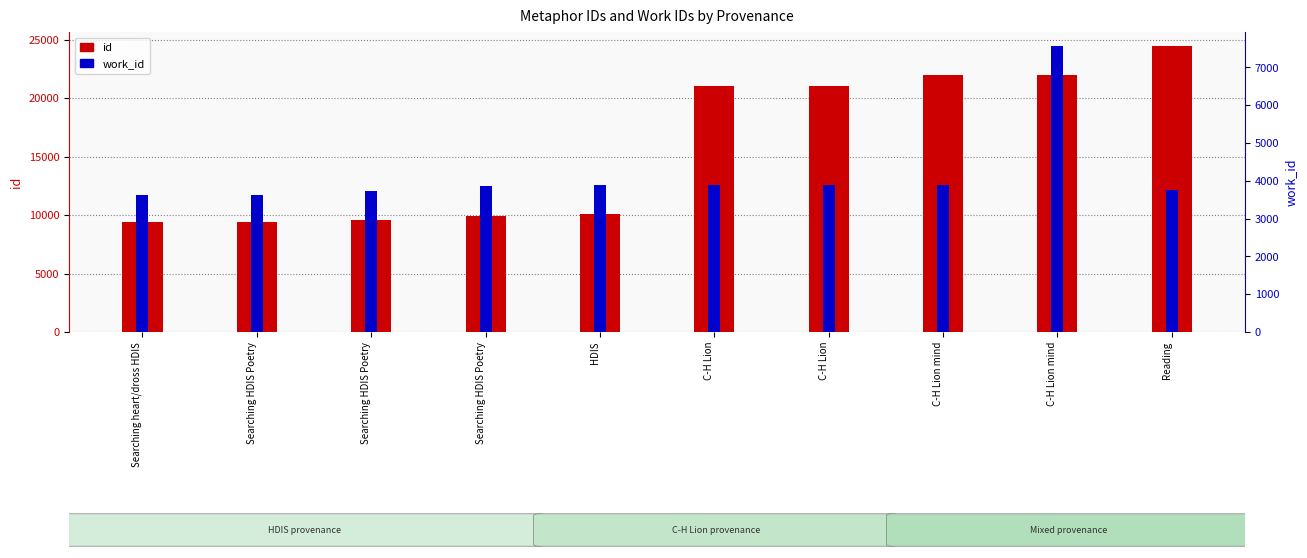

True or false: work_id has a value of 2592 at Searching HDIS Poetry.

False